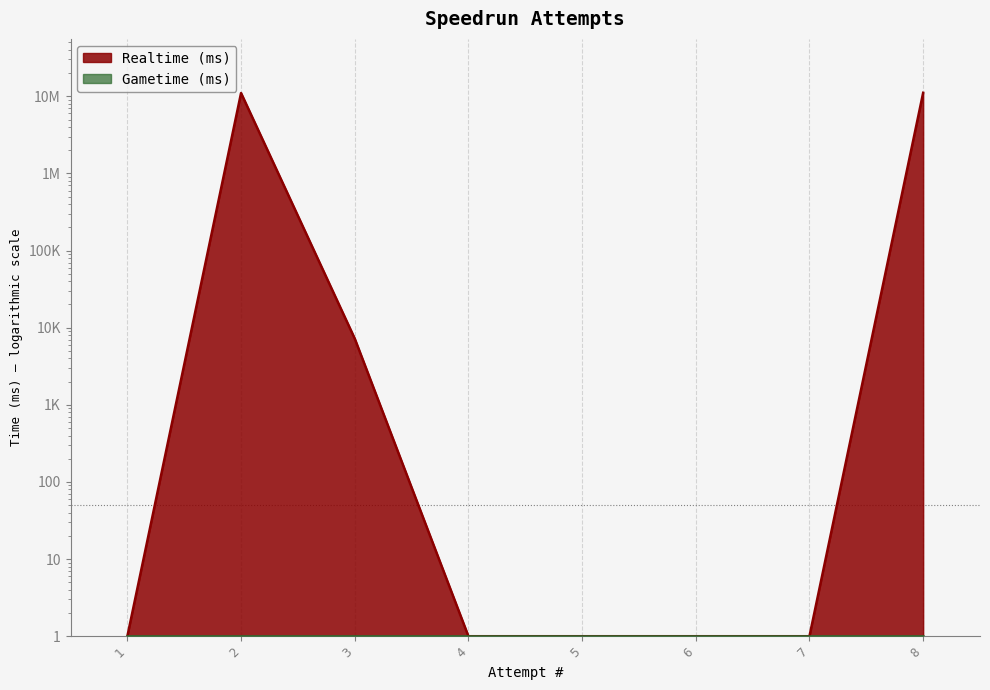

At which category does the chart reach its peak across all series?

8